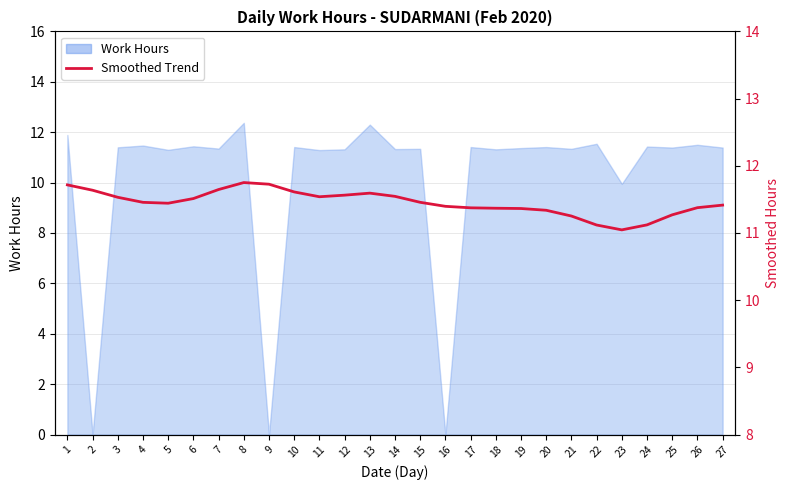

Reading left to right, extract all data points from this chart.

11.7	11.6	11.5	11.5	11.4	11.5	11.6	11.8	11.7	11.6	11.5	11.6	11.6	11.5	11.5	11.4	11.4	11.4	11.4	11.3	11.3	11.1	11.0	11.1	11.3	11.4	11.4